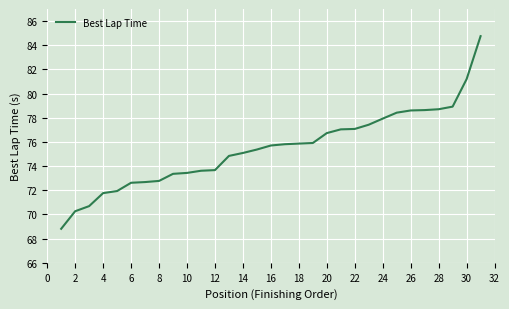

What is the smallest value displayed?

68.8